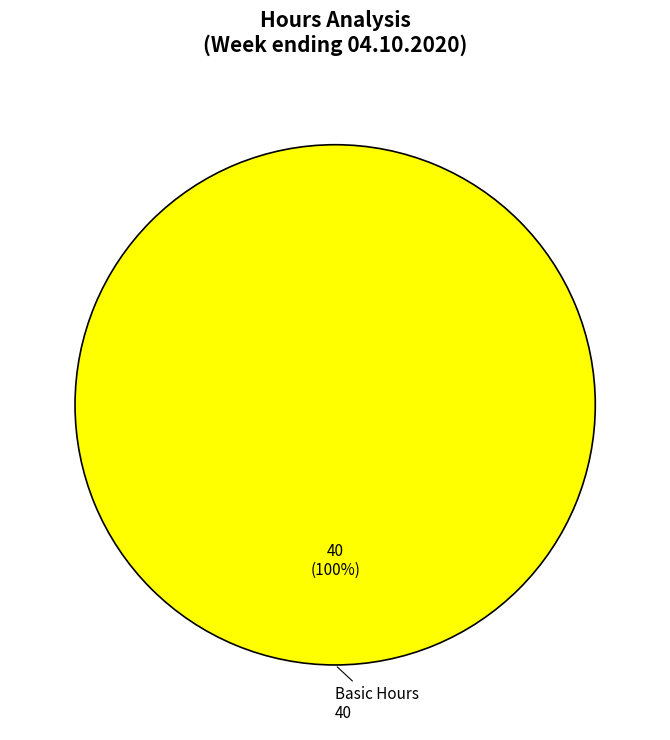

Does any single category account for the majority?

Yes